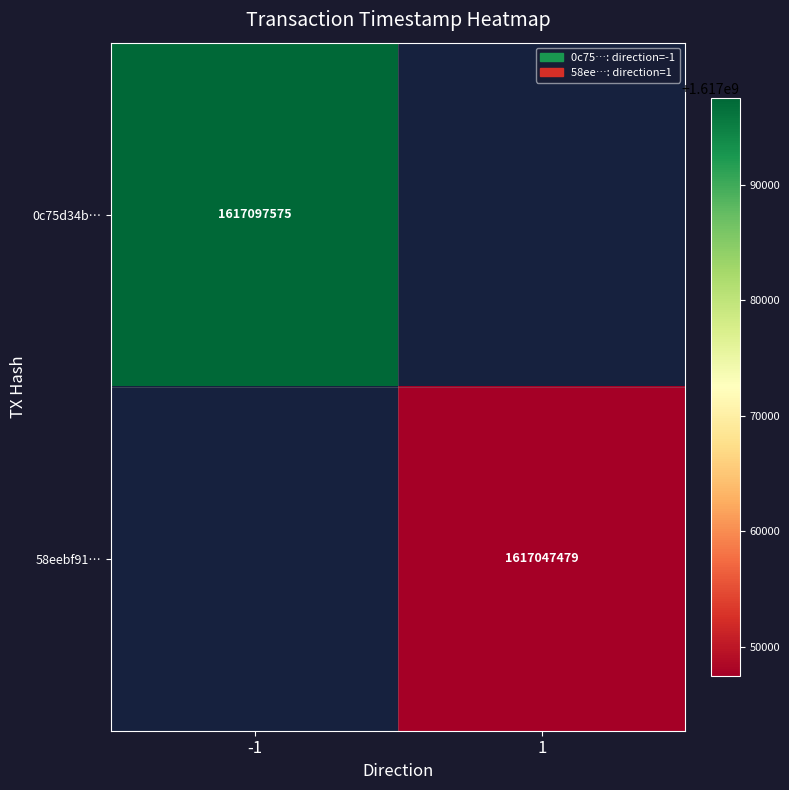

True or false: 0c75d34b… has a value of 1617097575 at -1.

True